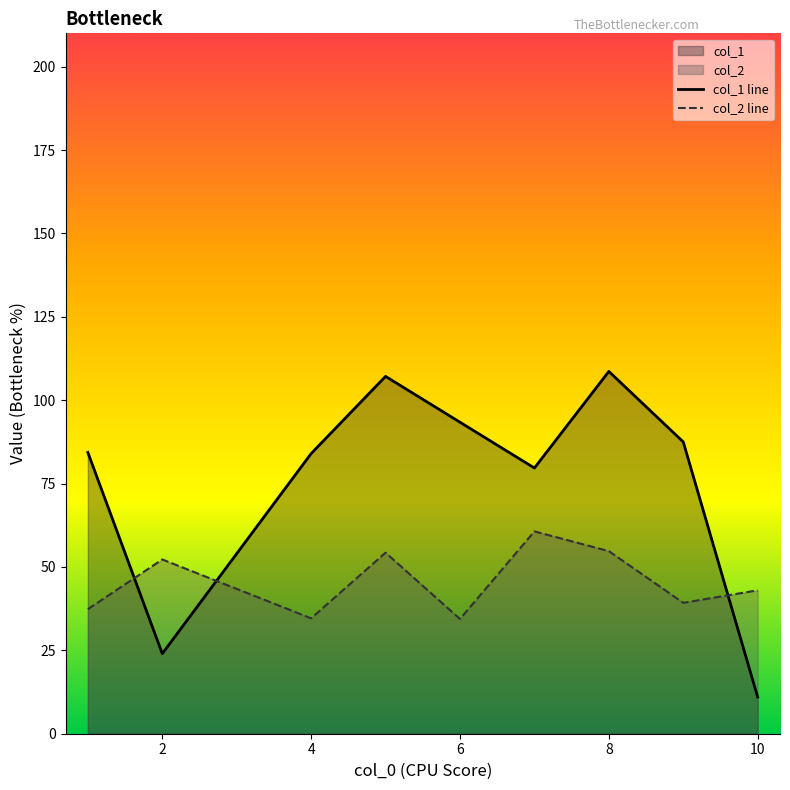

The value of col_1 line at 8 is 108.6. True or false?

True